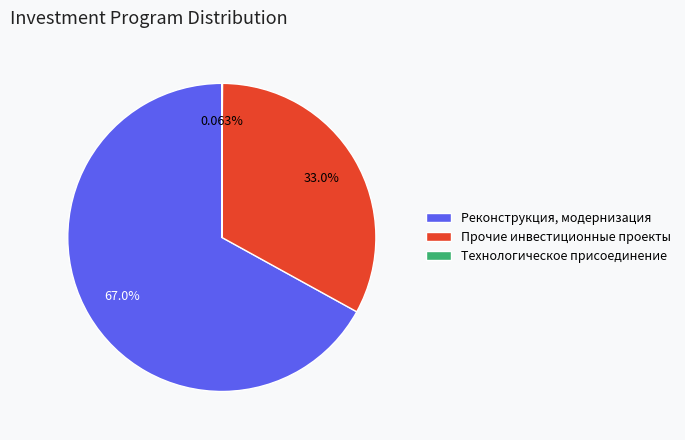

What is the total percentage of Реконструкция, модернизация and Прочие инвестиционные проекты?

99.9%